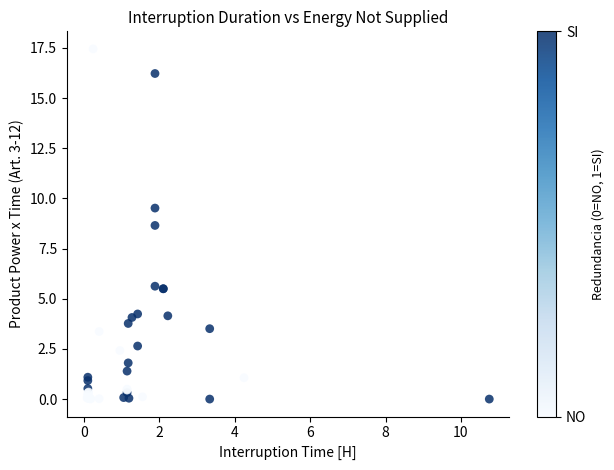

What Y value in the scatter plot is closest to 8?

8.7